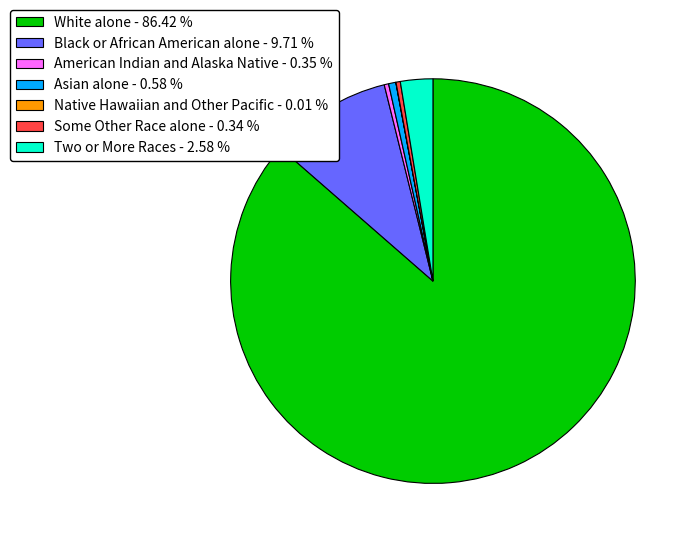

Do Asian alone - 0.58 % and American Indian and Alaska Native - 0.35 % together represent more than half of the pie?

No